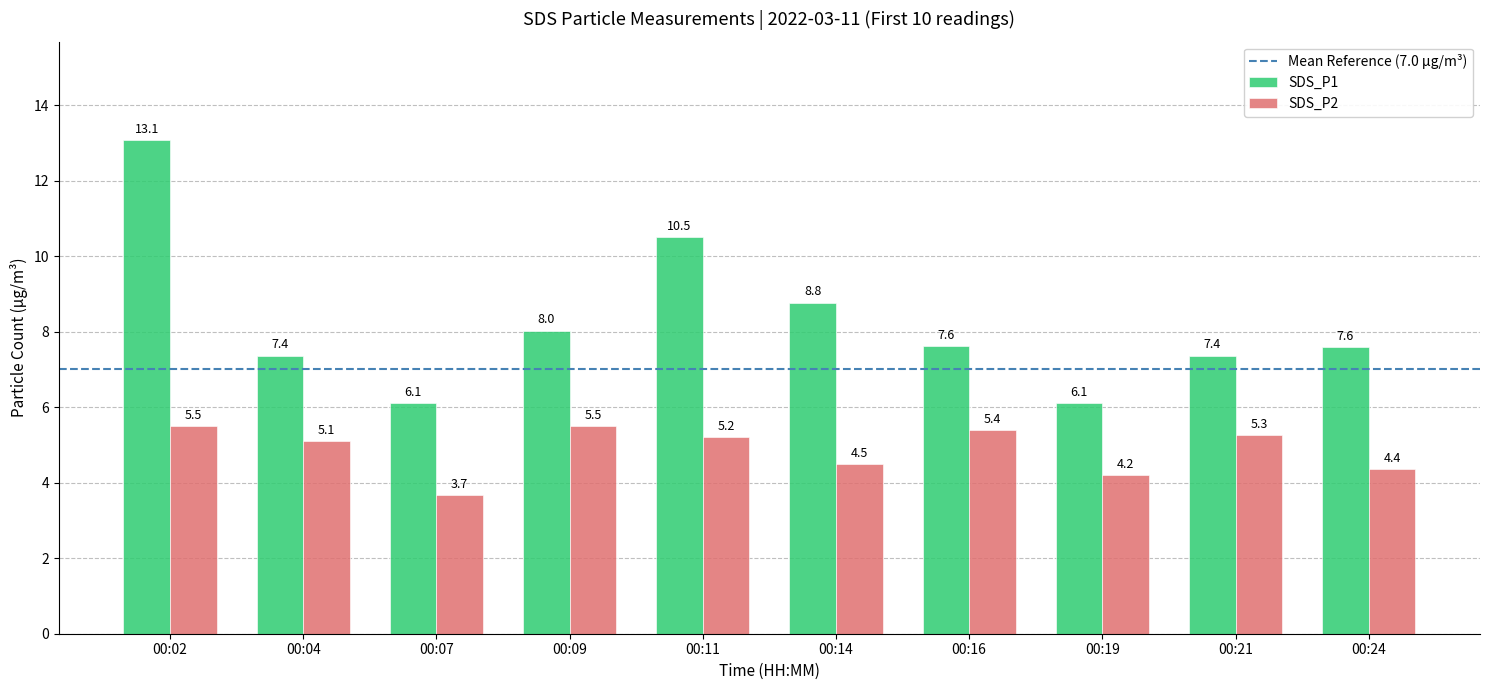

The value of SDS_P2 at 00:24 is 6.2. True or false?

False